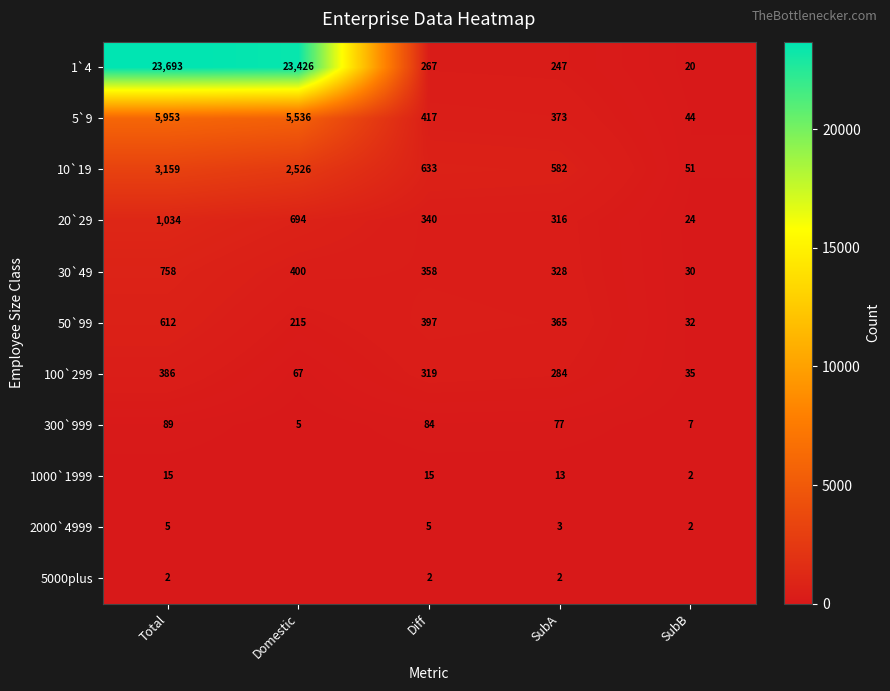

The 1000`1999 series shows 2 at SubB. True or false?

True